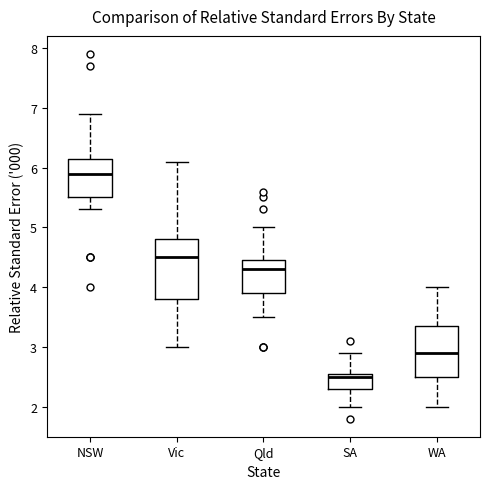

Where is the upper edge of the box for WA on the y-axis? The values are not printed on the chart, so give them approximately, as read against the axis.

3.4